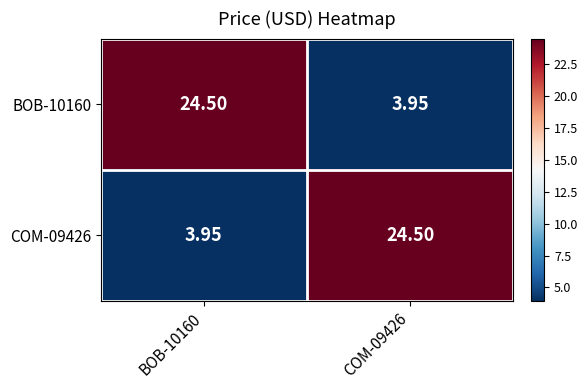

How many data points in BOB-10160 are above 24?

1